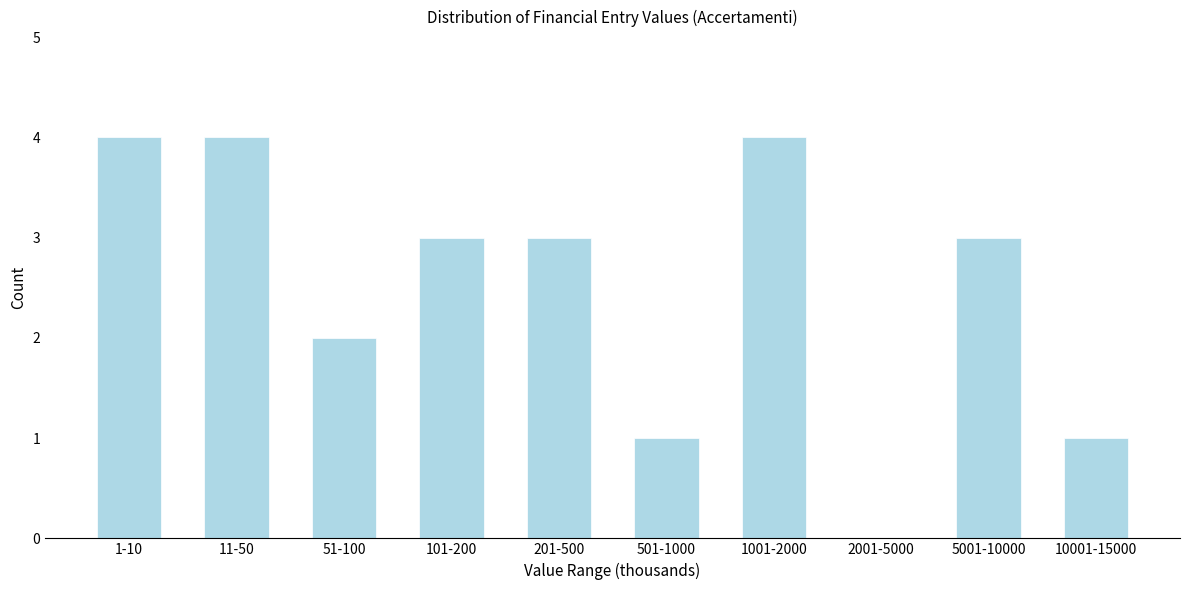

Reading left to right, extract all data points from this chart.

1-10=4	11-50=4	51-100=2	101-200=3	201-500=3	501-1000=1	1001-2000=4	2001-5000=0	5001-10000=3	10001-15000=1